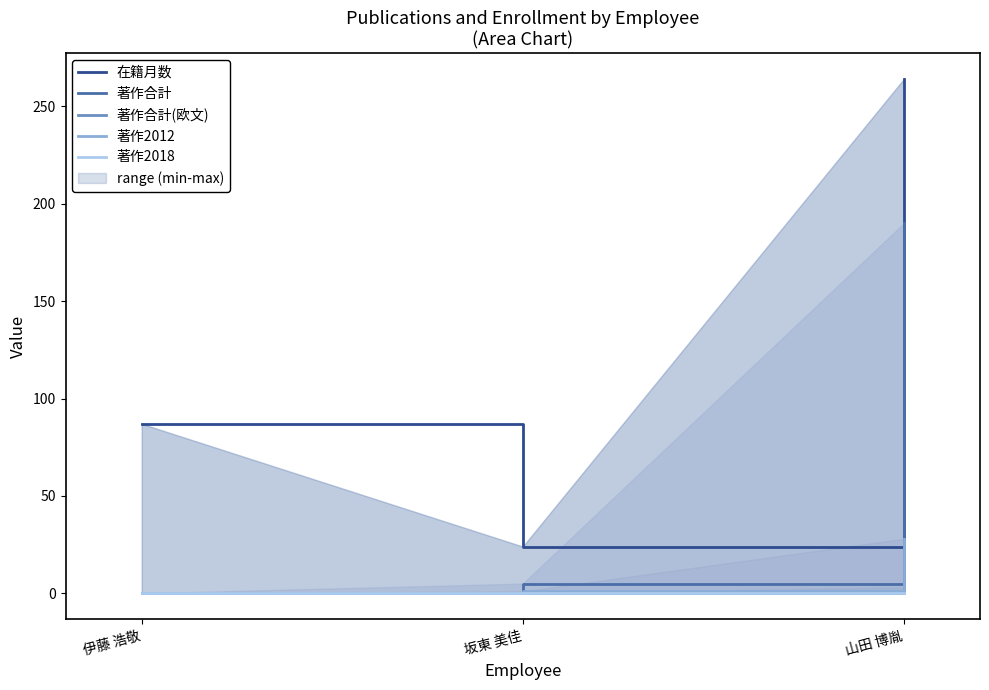

At which category is the sum across all series the highest?

山田 博胤